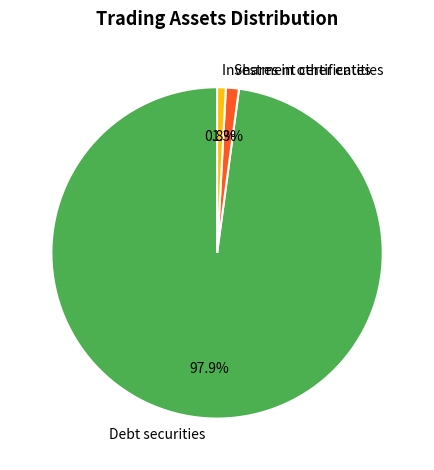

Which category has the biggest portion of the pie?

Debt securities